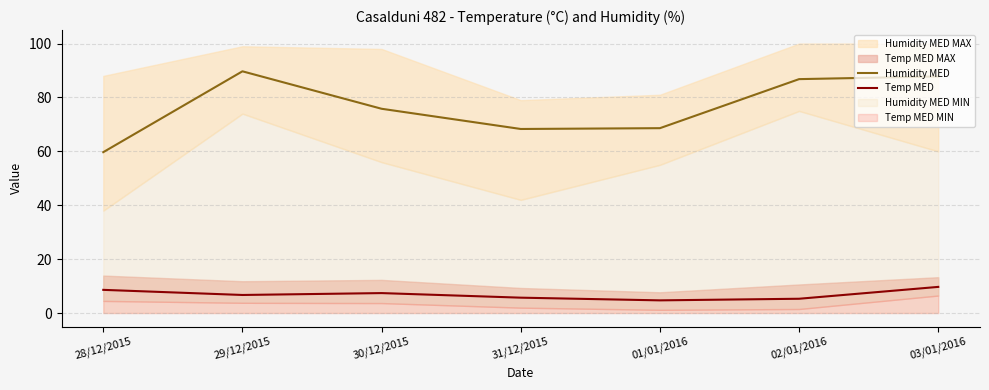

In Humidity MED, how many points are higher than both neighbors (excluding endpoints)?

1